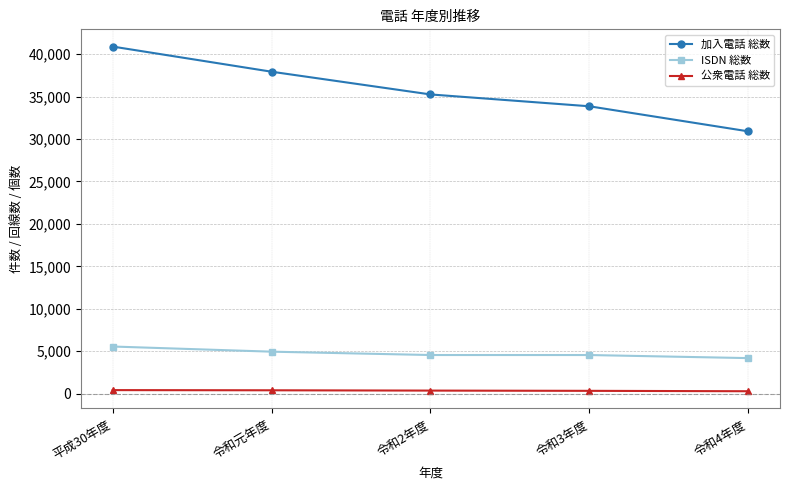

What is the value of the 公衆電話 総数 point at the 5th from the left?

285